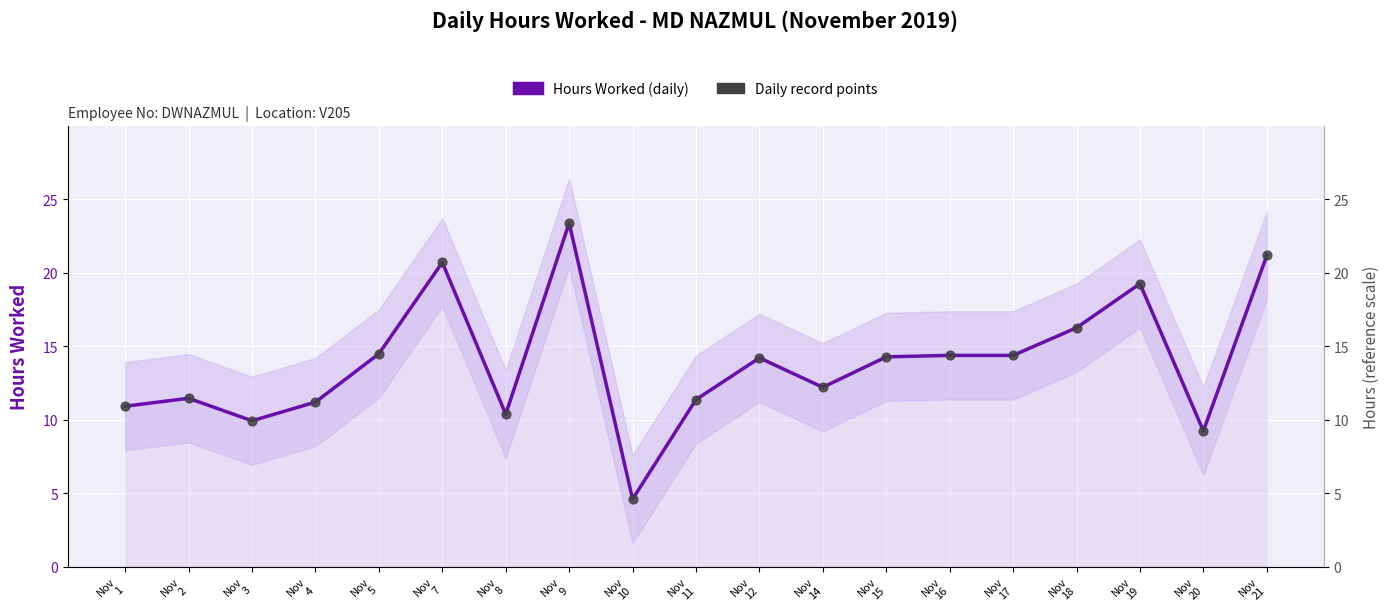

What is the total value across all series at Nov
1?

21.8